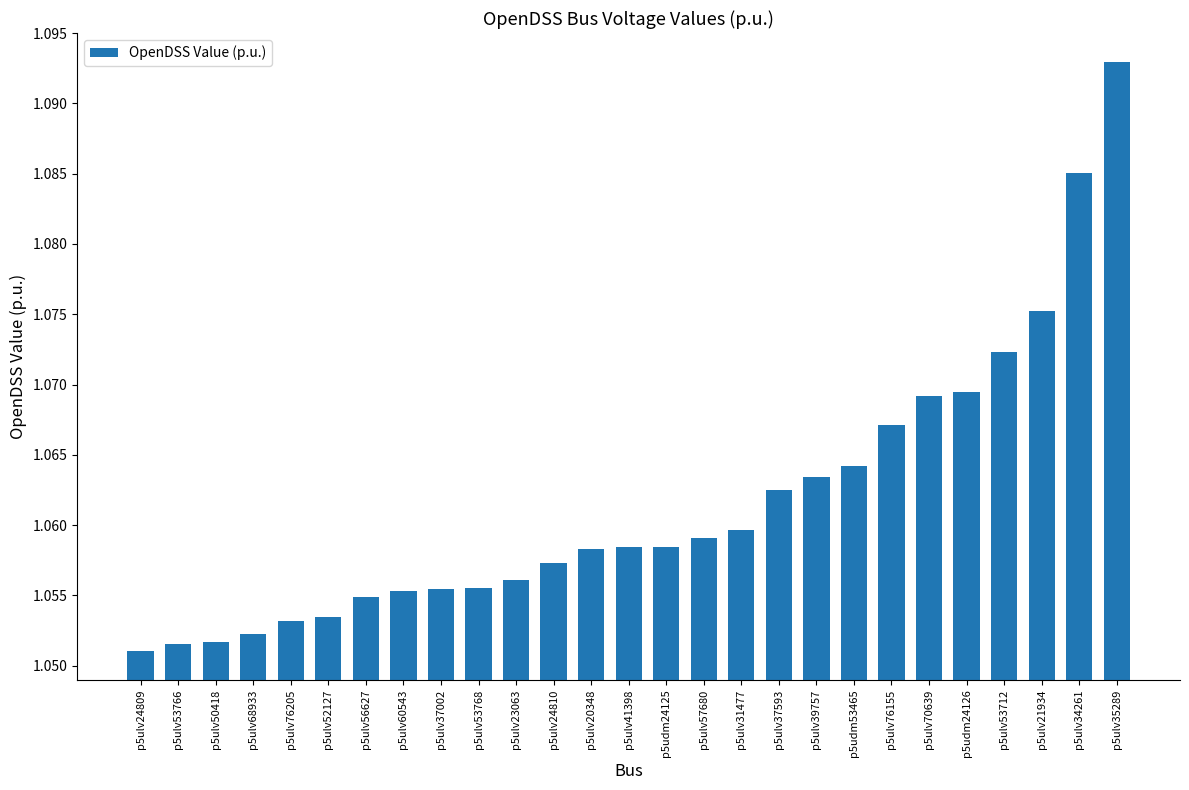

Which has a higher value, p5ulv52127 or p5ulv56627?

p5ulv56627